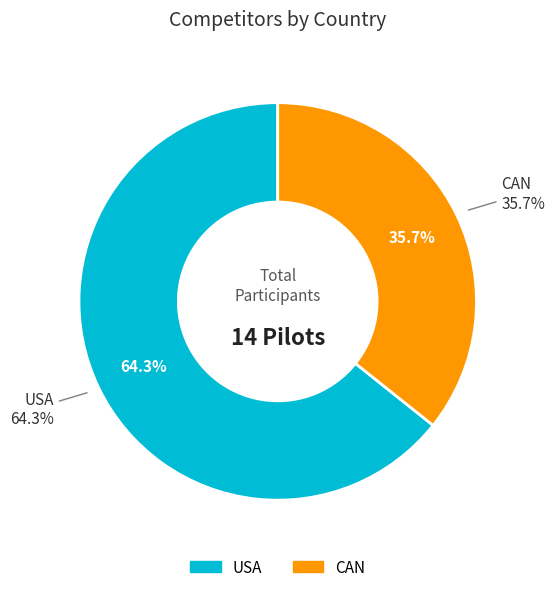

Which has a higher value, CAN or USA?

USA